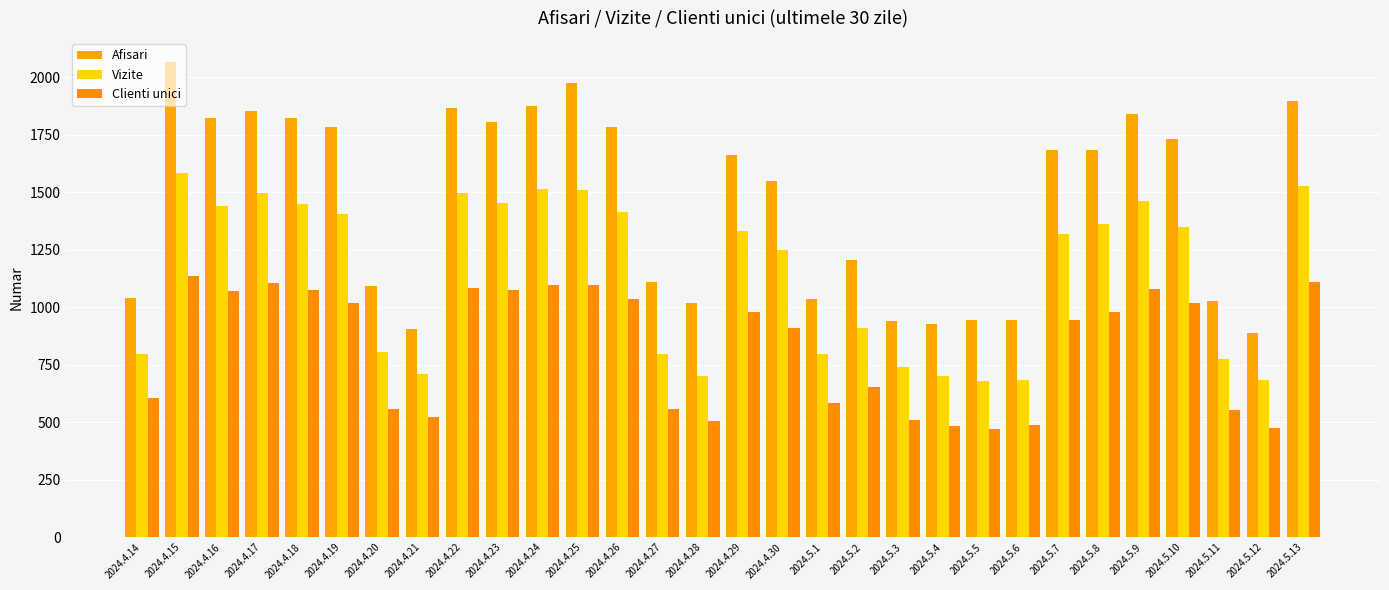

Does the chart contain stacked bars?

No